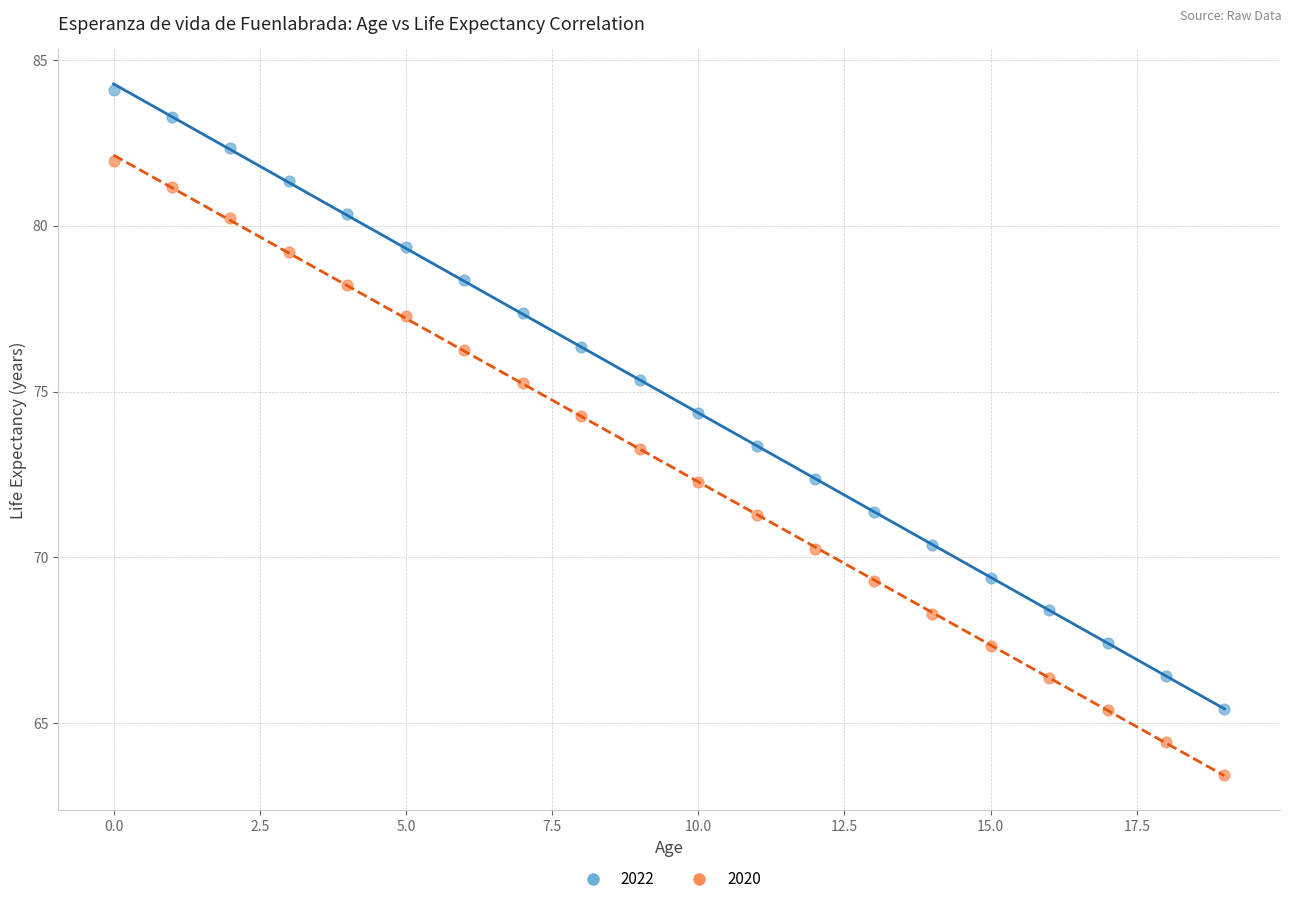

Which series reaches the maximum Y coordinate?

2022